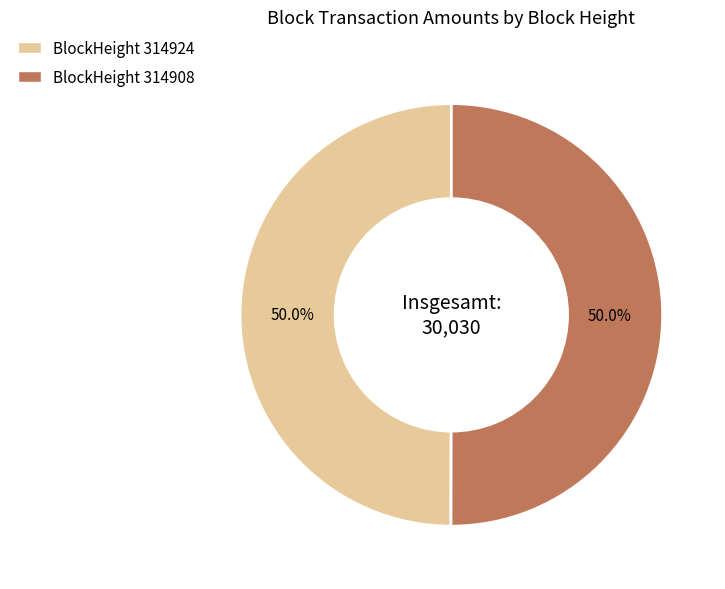

To the nearest percent, what is the average slice percentage?

50%